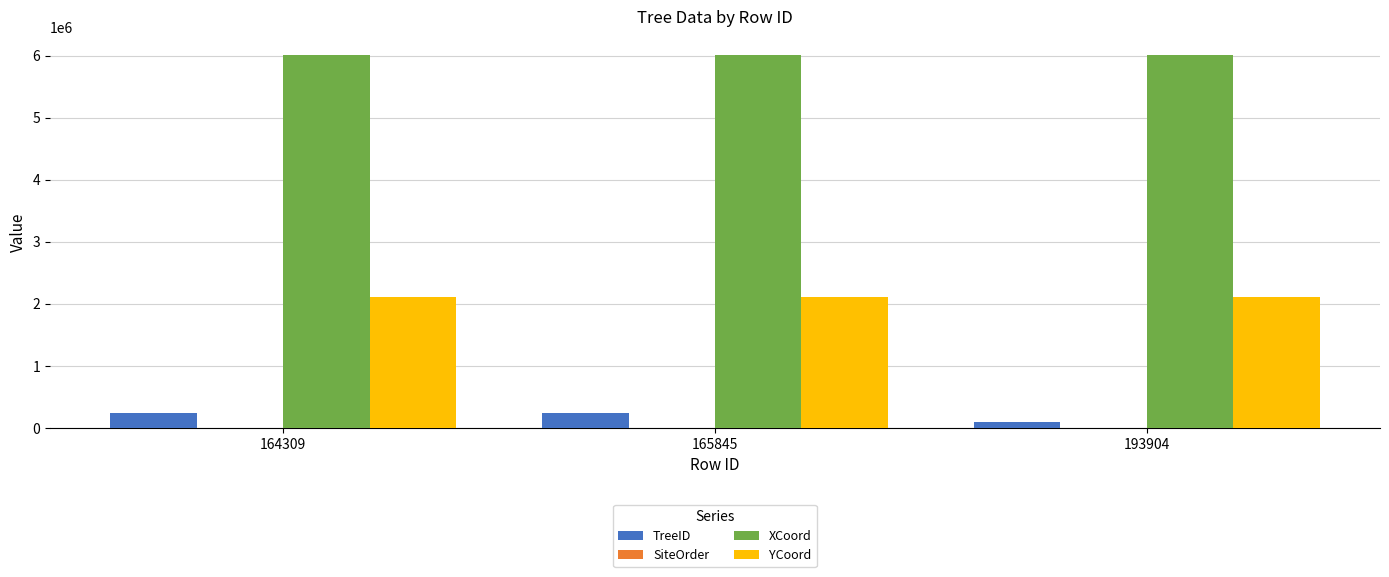

The value of YCoord at 165845 is 1046450. True or false?

False